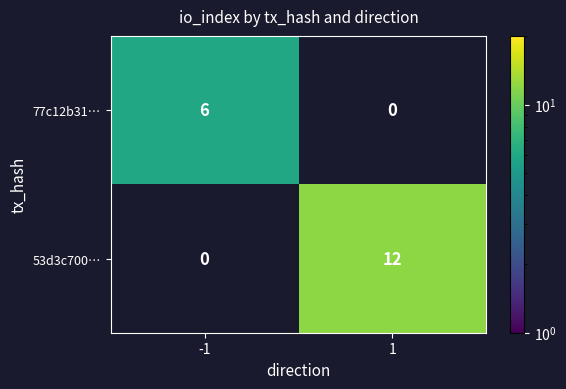

Count the number of data series in this chart.

2